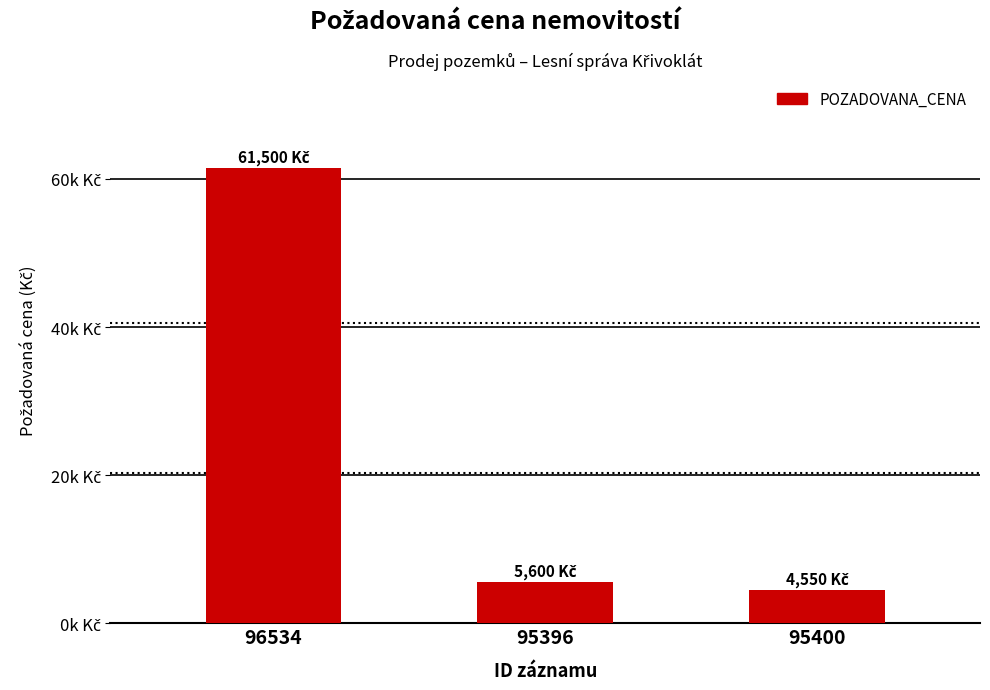

What is the maximum value shown in the chart?

61500